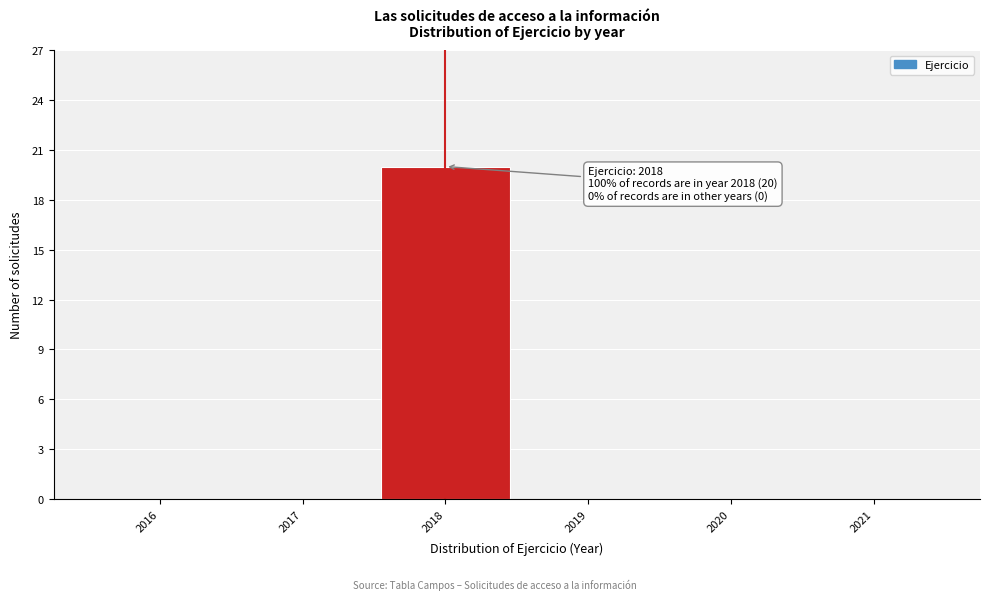

Which range on the x-axis has the tallest bar?

2017.5 to 2018.5